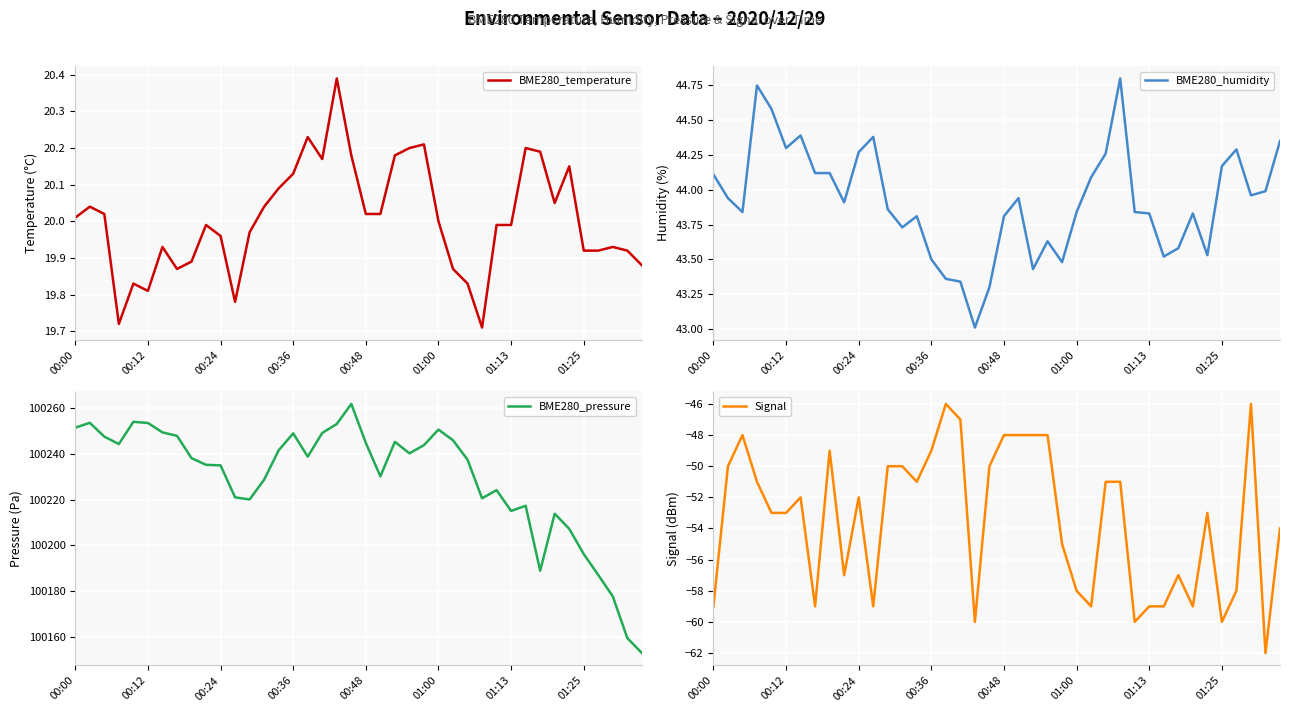

At which category does the chart reach its peak across all series?

19